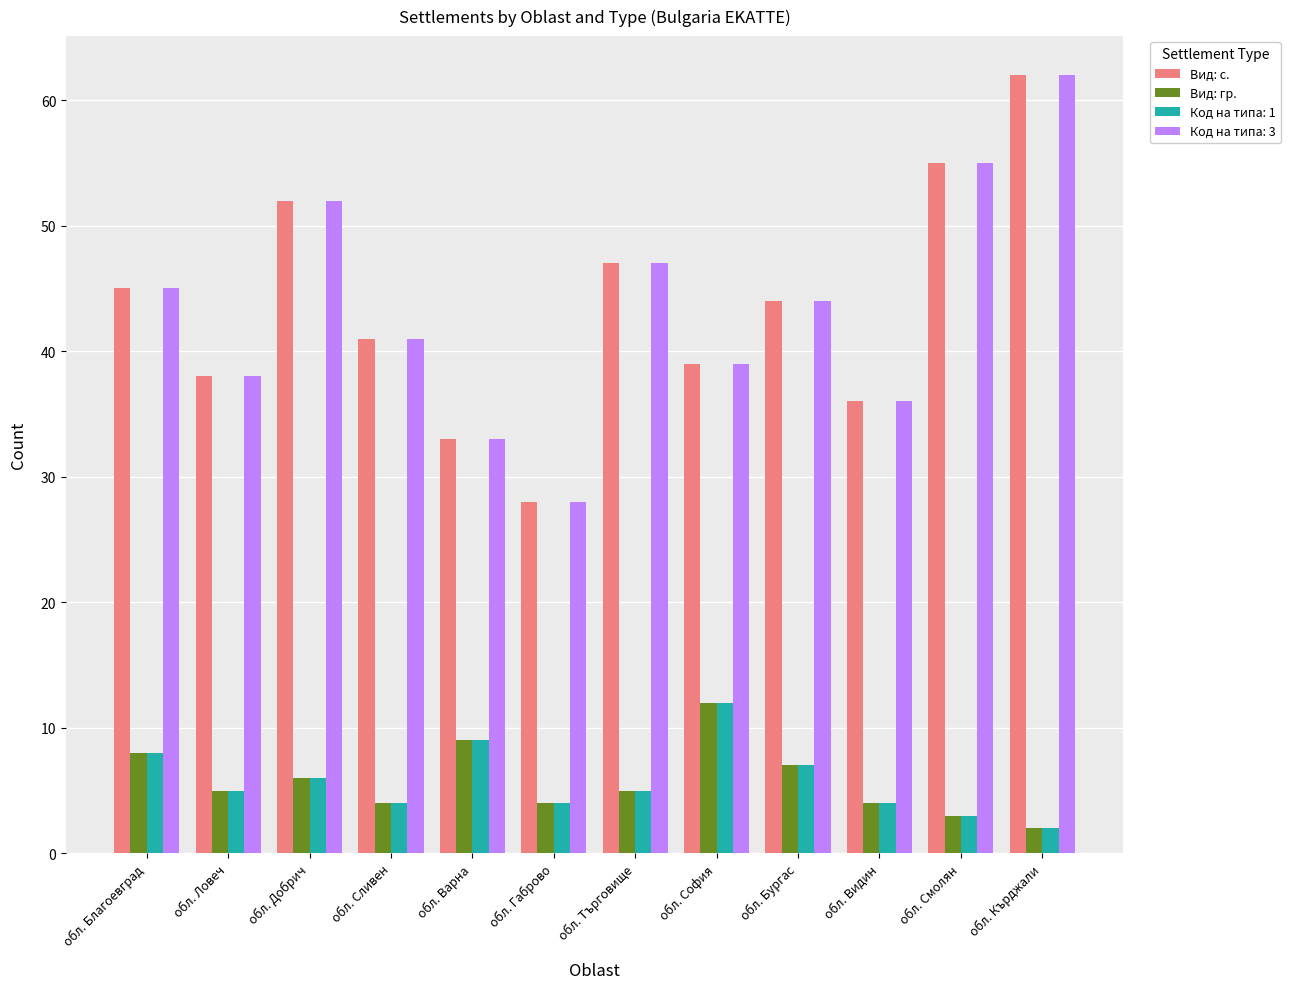

The Вид: с. series shows 27 at обл. Смолян. True or false?

False